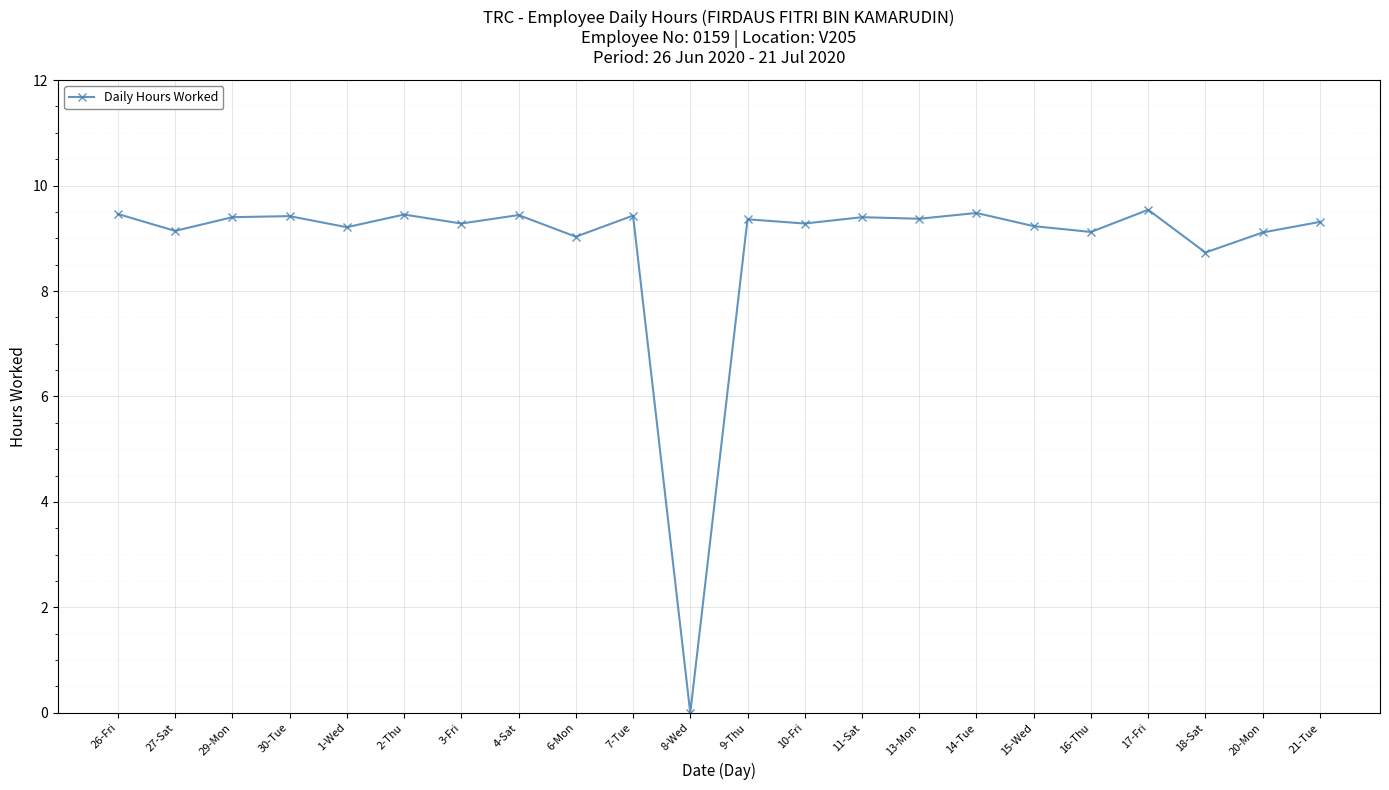

True or false: the data has more than 1 interior local peaks.

True